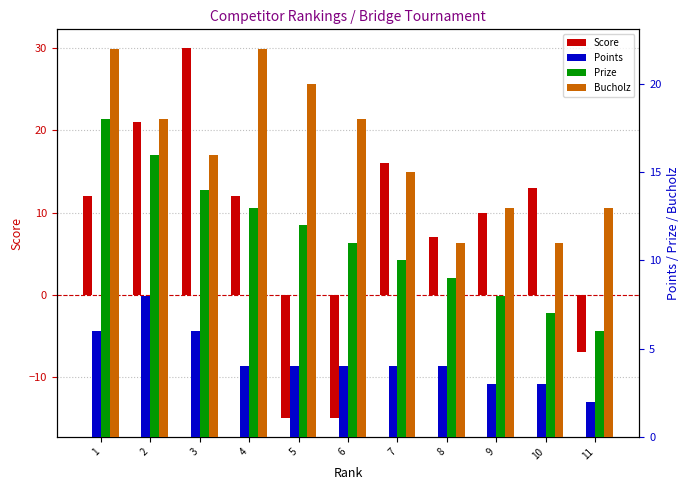

What is the value of the Points bar at the 6th from the left?

4